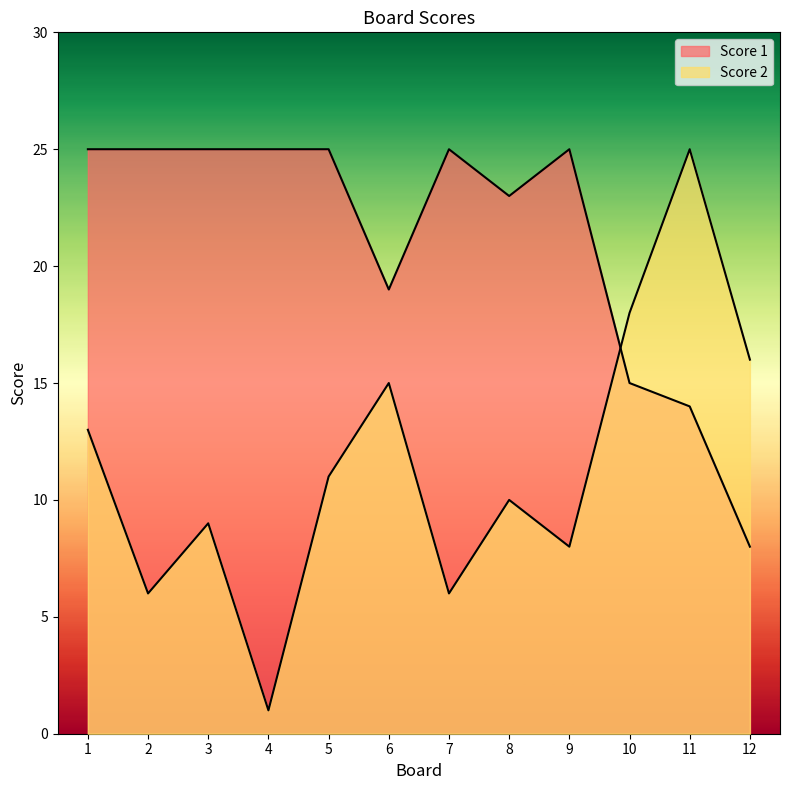

What is the minimum value shown in the chart?

1